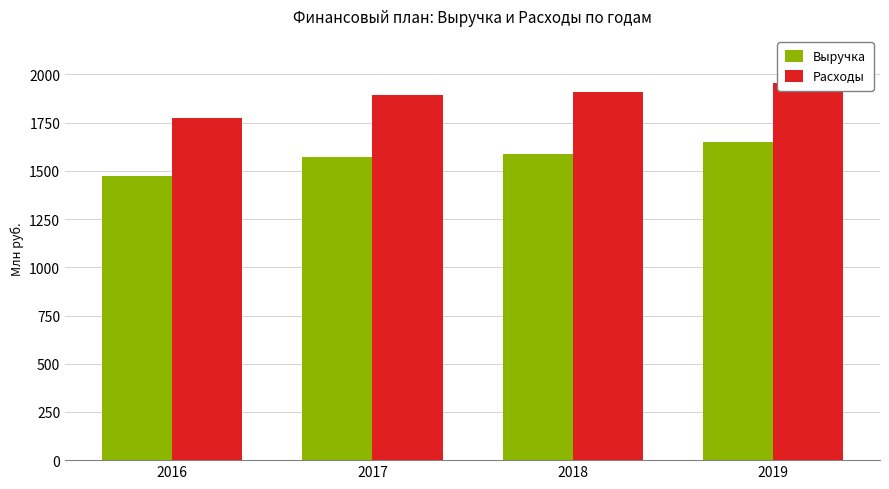

What is the spread (max minus min) of values at 2016?

300.6